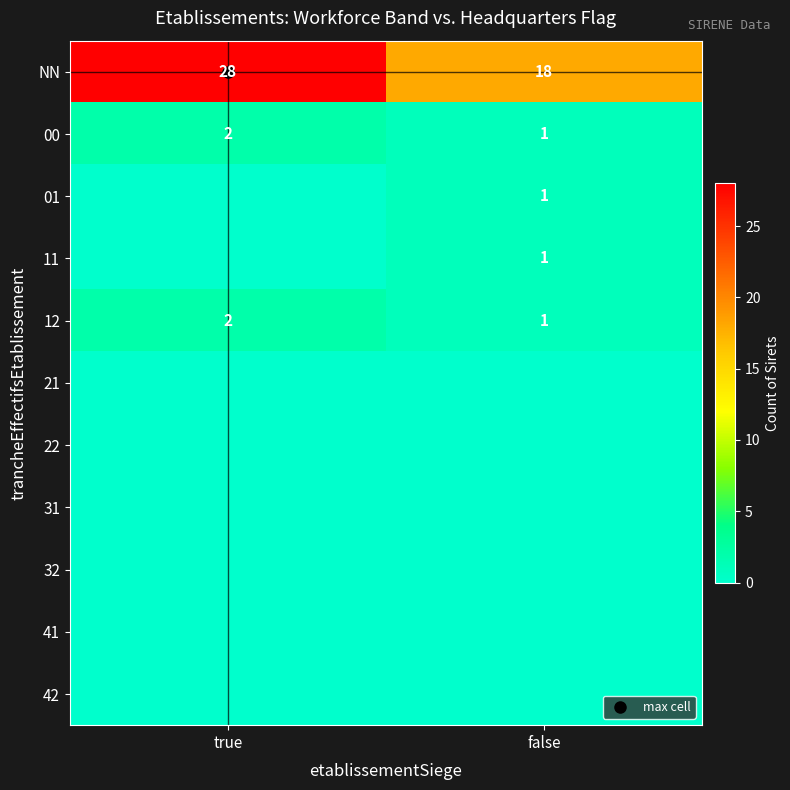

Which series has the widest spread of values?

NN